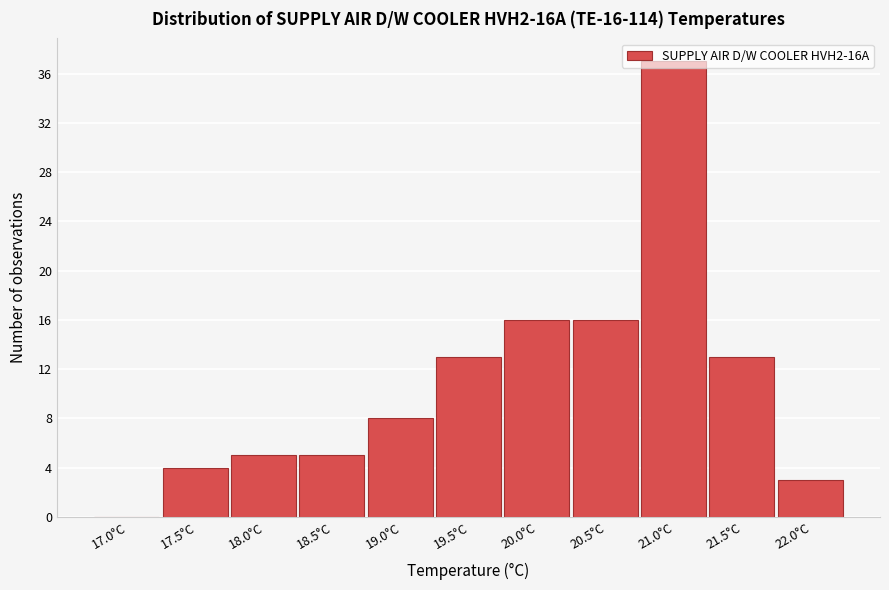

What is the sum of all values?

120